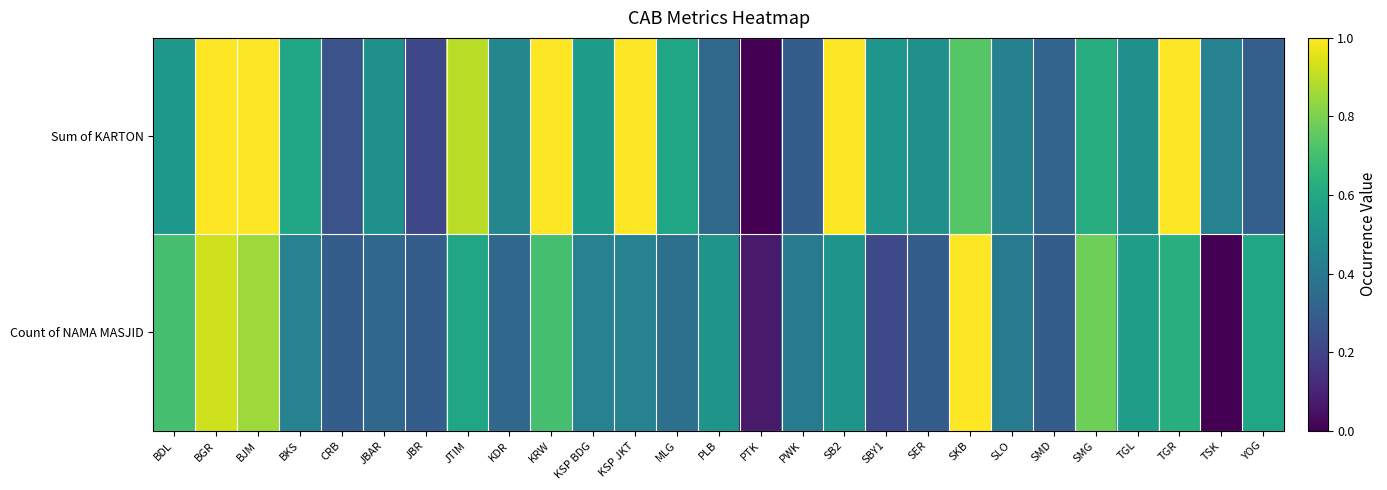

Which has a higher value, SMG or BJM?

BJM